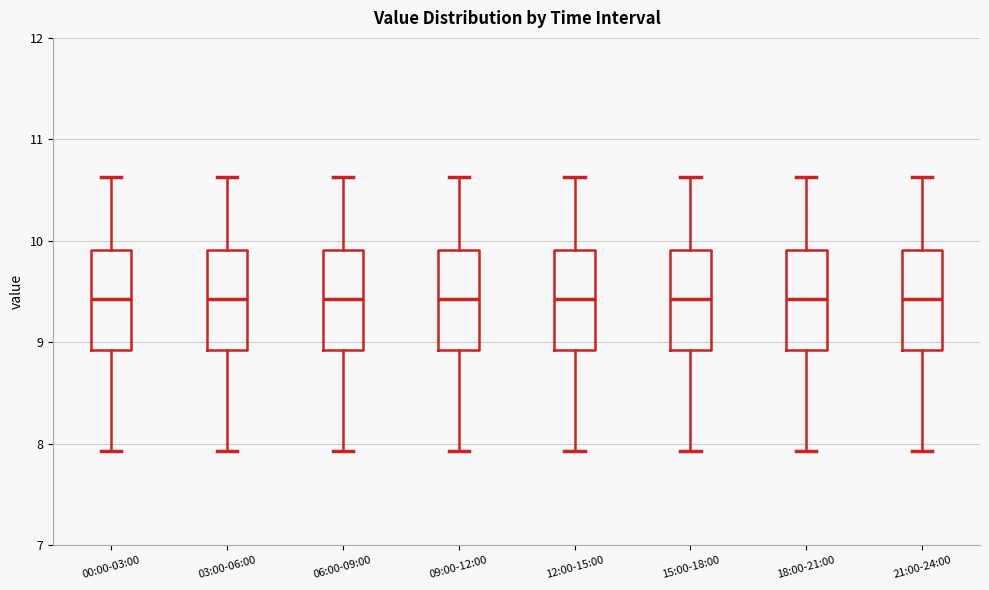

Reading left to right, read every box against the y-axis: the position of its median line, the range the box covers, and the ends of its whiskers. The values are not printed on the chart, so give them approximately, as read against the axis.

00:00-03:00: median 9.4, box 8.9 to 9.9, whiskers 7.9 to 10.6
03:00-06:00: median 9.4, box 8.9 to 9.9, whiskers 7.9 to 10.6
06:00-09:00: median 9.4, box 8.9 to 9.9, whiskers 7.9 to 10.6
09:00-12:00: median 9.4, box 8.9 to 9.9, whiskers 7.9 to 10.6
12:00-15:00: median 9.4, box 8.9 to 9.9, whiskers 7.9 to 10.6
15:00-18:00: median 9.4, box 8.9 to 9.9, whiskers 7.9 to 10.6
18:00-21:00: median 9.4, box 8.9 to 9.9, whiskers 7.9 to 10.6
21:00-24:00: median 9.4, box 8.9 to 9.9, whiskers 7.9 to 10.6